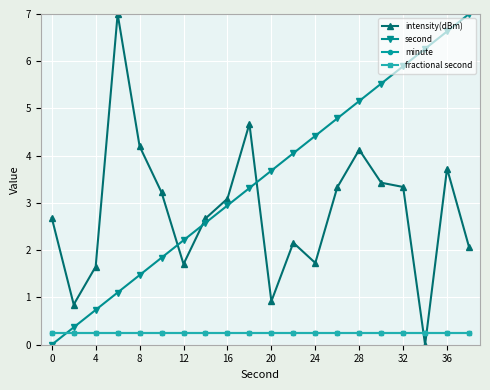

Does the chart have visible grid lines?

Yes